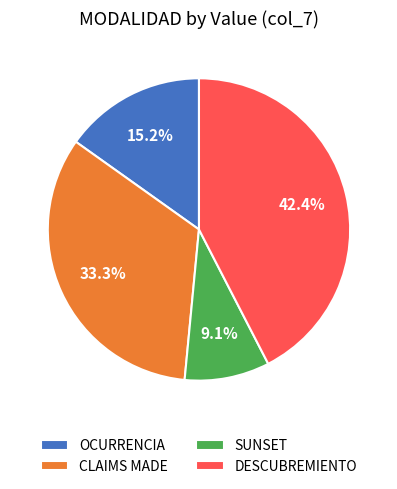

To the nearest percent, what portion does CLAIMS MADE represent?

33%